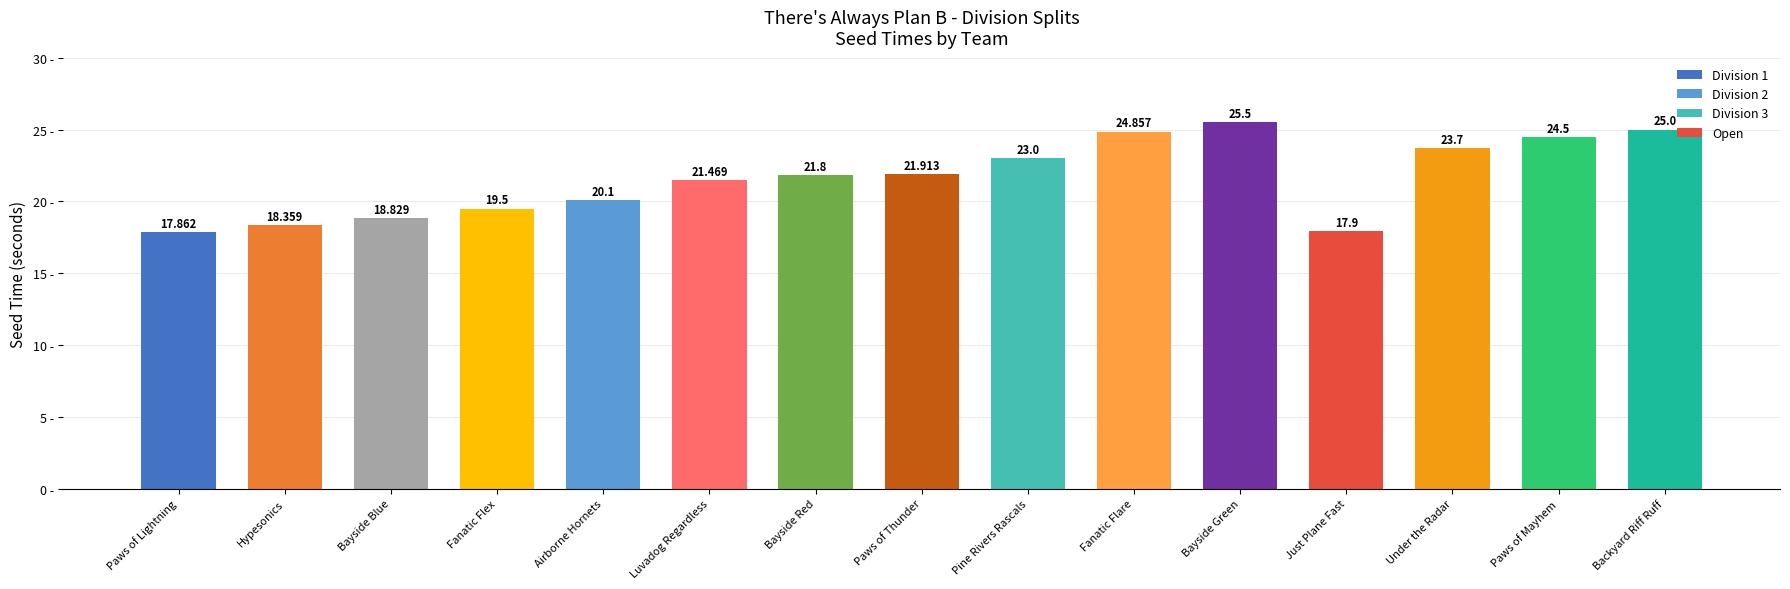

Reading left to right, what are all the values shown in this chart?

Paws of Lightning=17.9	Hypesonics=18.4	Bayside Blue=18.8	Fanatic Flex=19.5	Airborne Hornets=20.1	Luvadog Regardless=21.5	Bayside Red=21.8	Paws of Thunder=21.9	Pine Rivers Rascals=23.0	Fanatic Flare=24.9	Bayside Green=25.5	Just Plane Fast=17.9	Under the Radar=23.7	Paws of Mayhem=24.5	Backyard Riff Ruff=25.0